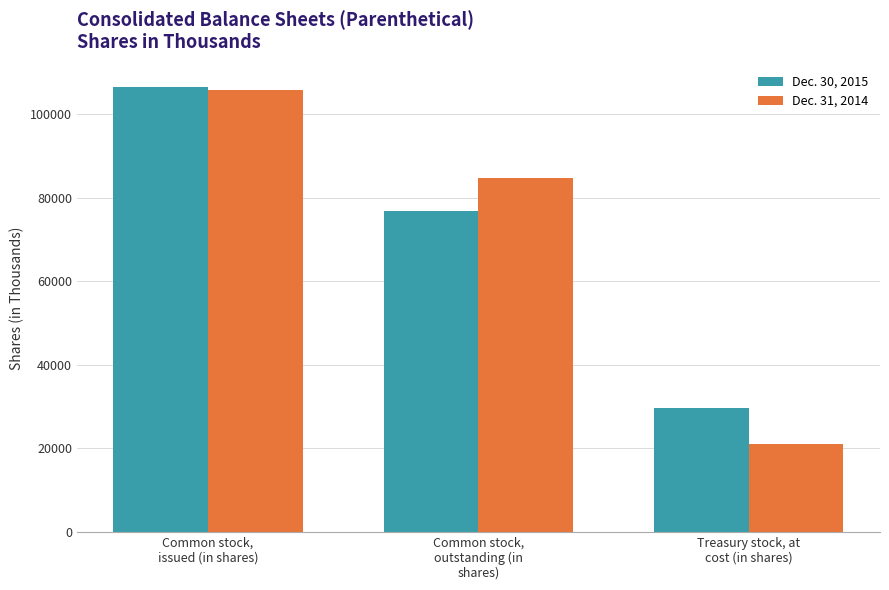

Count the number of data series in this chart.

2